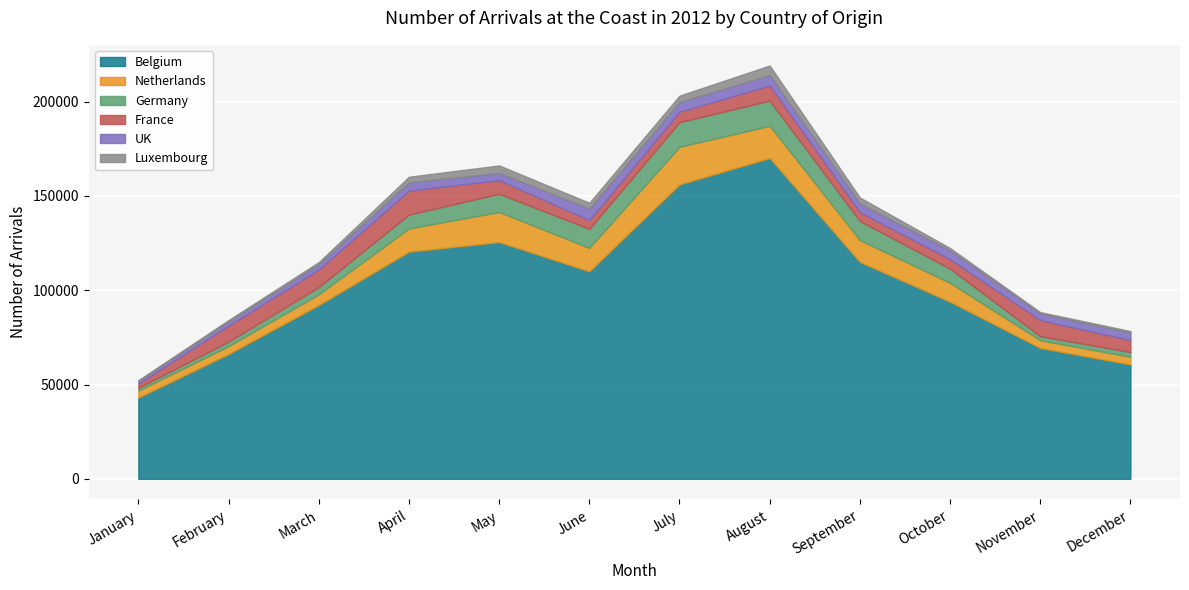

Reading left to right, transcribe all the data shown in this chart.

Belgium: January=43106	February=66174	March=92149	April=120467	May=125567	June=110028	July=156135	August=170125	September=114982	October=93898	November=69388	December=60650
Netherlands: January=3686	February=4195	March=5676	April=12316	May=15912	June=12434	July=19912	August=17060	September=11599	October=10031	November=4081	December=4049
Germany: January=1528	February=2398	March=3841	April=7340	May=9660	June=10092	July=13097	August=13350	September=10102	October=7483	November=2141	December=2537
France: January=2187	February=8459	March=9289	April=12729	May=7233	June=4640	July=5531	August=8044	September=4736	October=5053	November=8544	December=6334
UK: January=1371	February=2194	March=2900	April=4366	May=3807	June=6052	July=5074	August=5500	September=4597	October=4682	November=3489	December=3932
Luxembourg: January=450	February=802	March=1062	April=2974	May=4018	June=3132	July=3458	August=5105	September=3156	October=1234	November=763	December=856